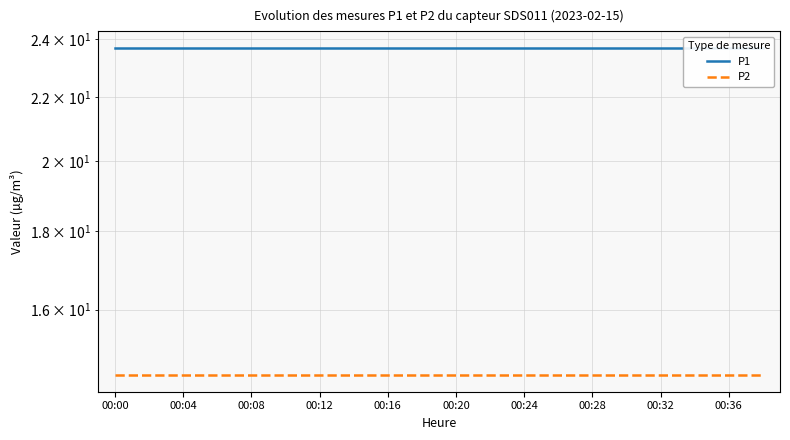

True or false: P1 and P2 intersect in this chart.

False